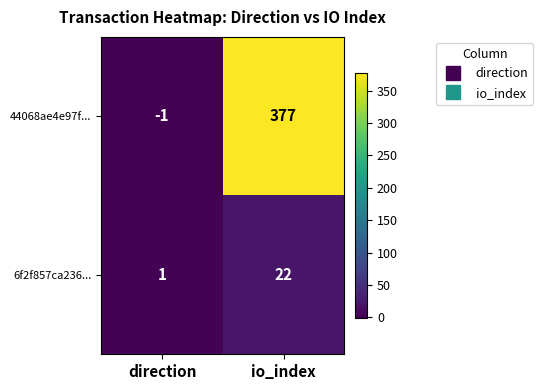

What is the difference between the maximum and minimum values in the 6f2f857ca236... series?

21